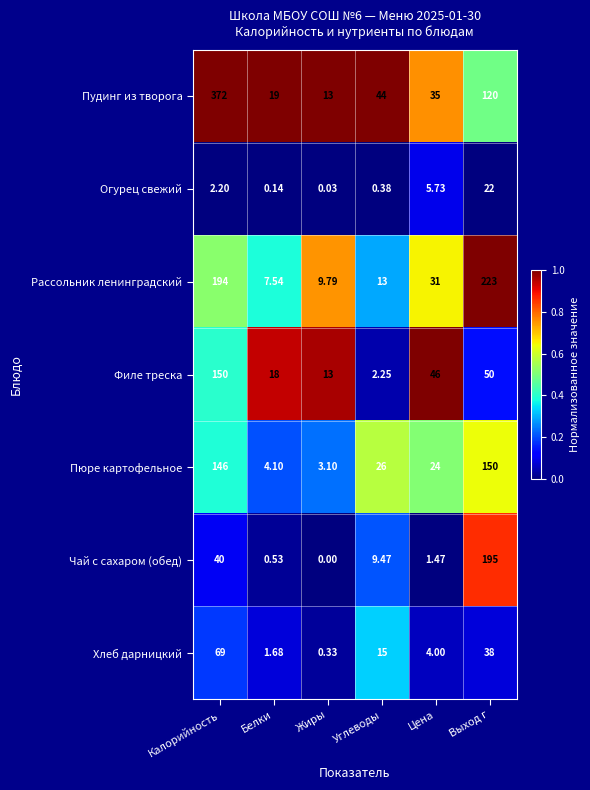

At which label does Пудинг из творога reach its peak?

Калорийность